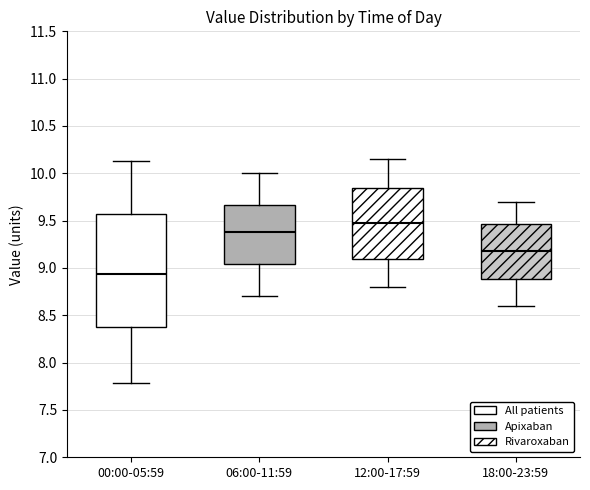

Where is the upper edge of the box for 18:00-23:59 on the y-axis? The values are not printed on the chart, so give them approximately, as read against the axis.

9.45